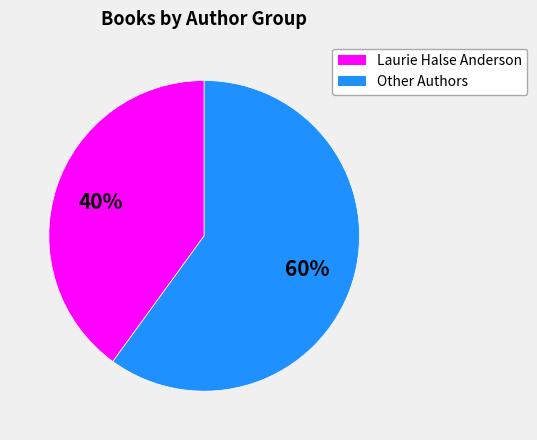

Does any single category account for the majority?

Yes